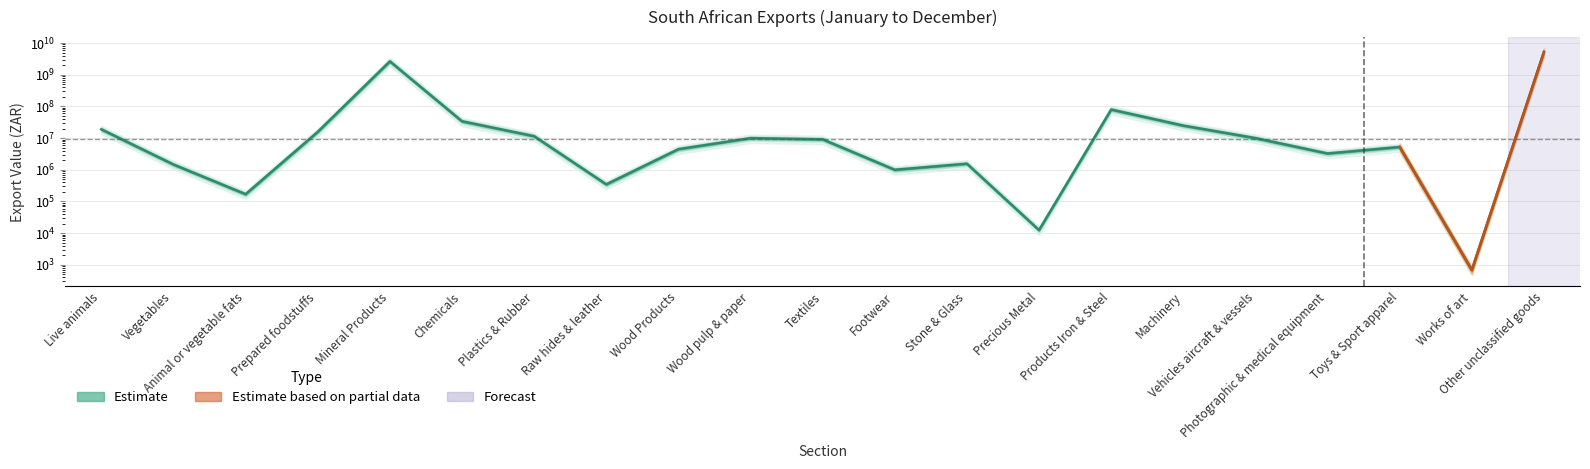

Is this an area chart (filled region under the line)?

No